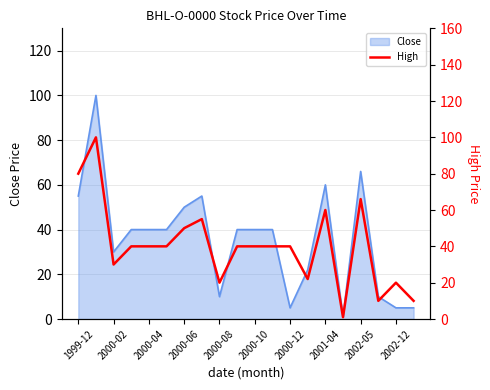

What is the maximum value for Close?

100